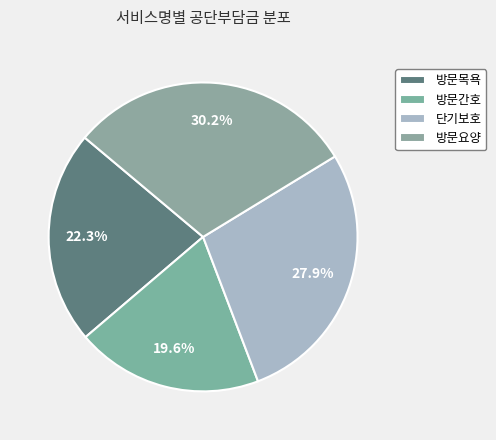

Count the number of slices in the pie.

4